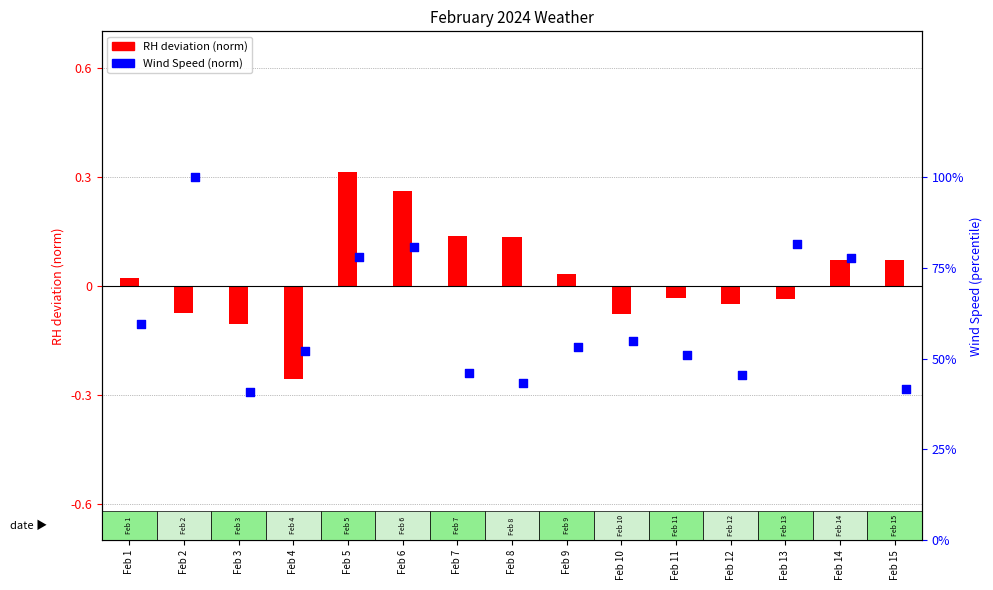

Which series reaches the minimum Y coordinate?

RH deviation (norm)